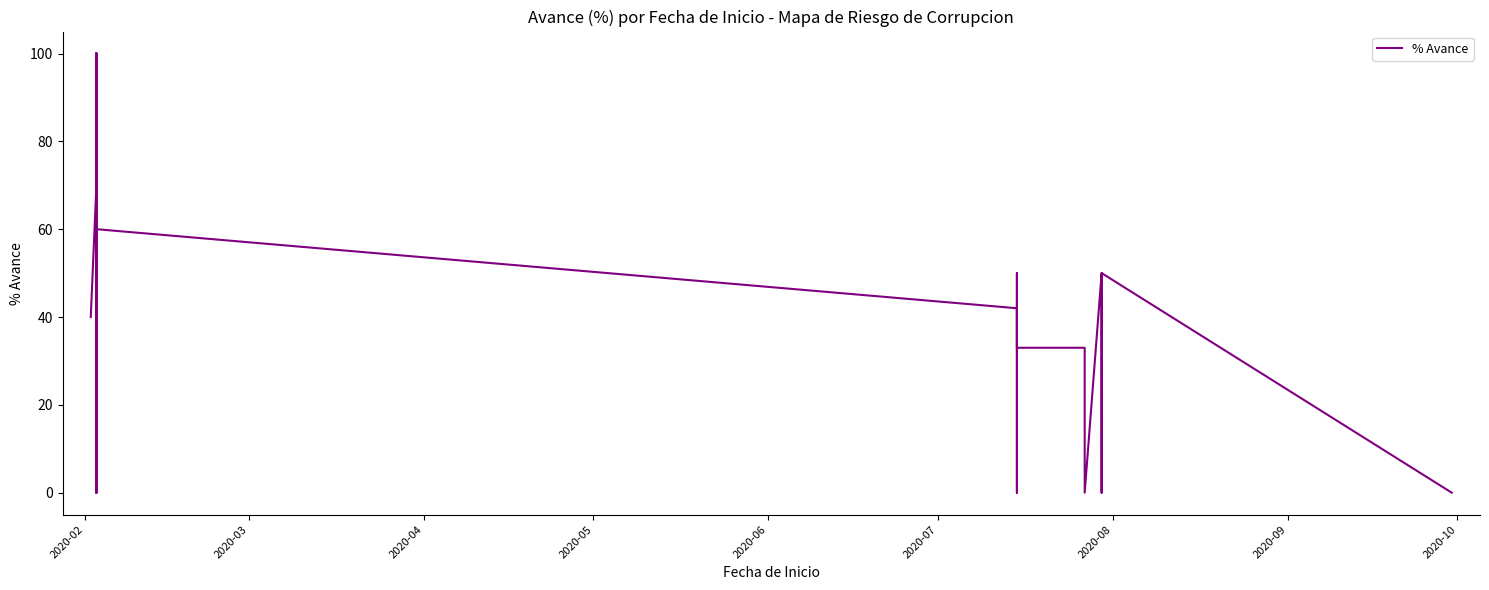

True or false: the data has more than 0 interior local peaks.

True